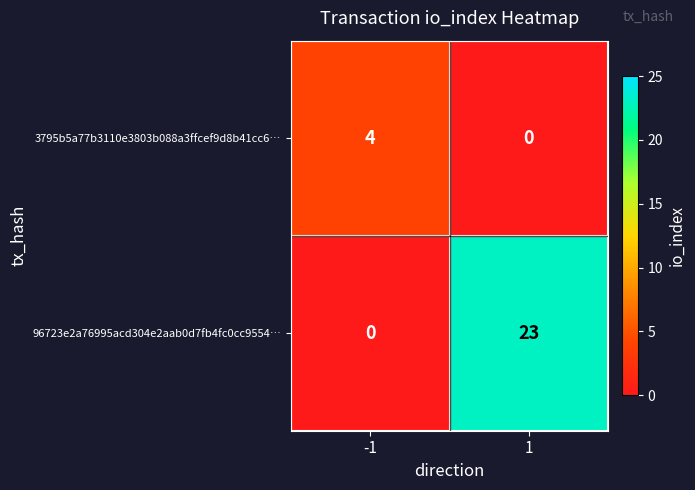

What is the approximate value of 3795b5a77b3110e3803b088a3ffcef9d8b41cc6… at -1?

4